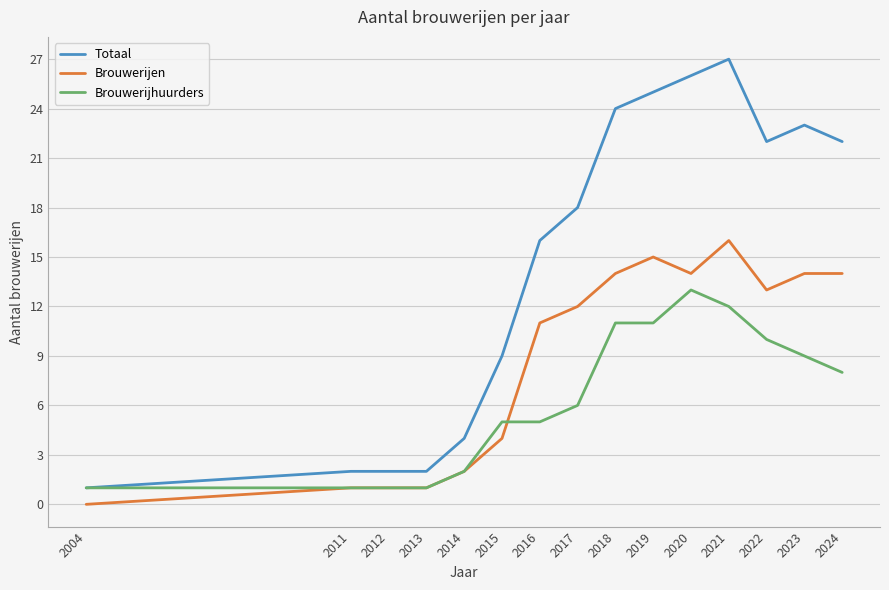

What are all the series names shown in the legend?

Totaal, Brouwerijen, Brouwerijhuurders